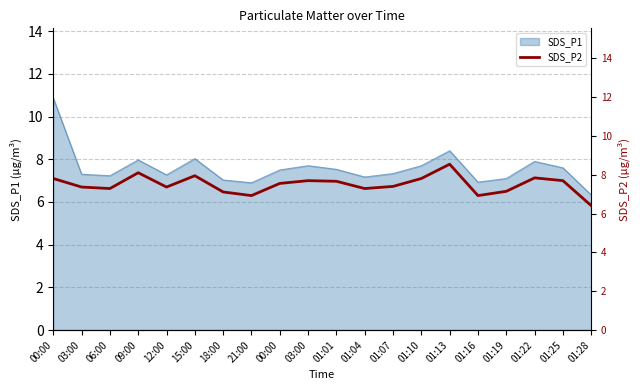

At which label does the data first exceed 6?

00:00